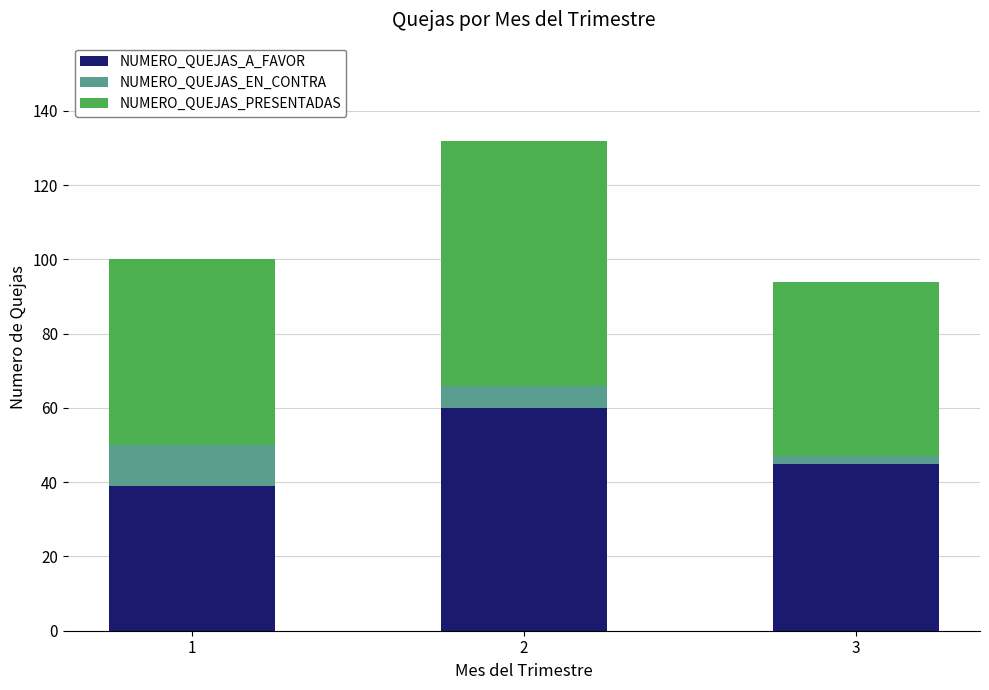

What is the value of the NUMERO_QUEJAS_A_FAVOR bar at the 3rd from the left?

45